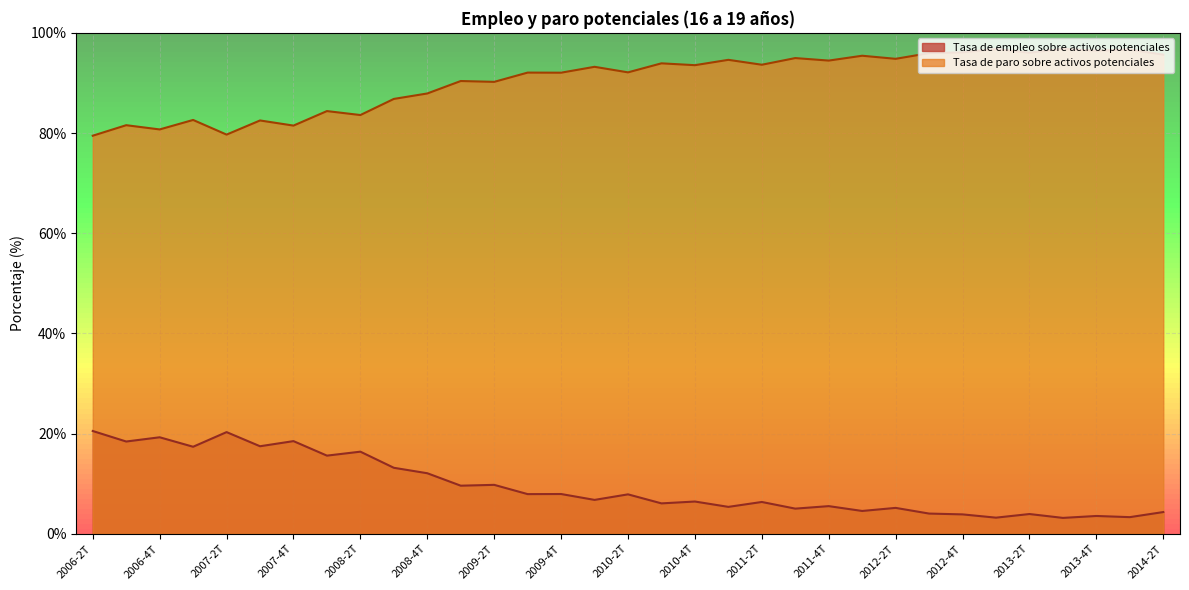

True or false: Tasa de empleo sobre activos potenciales has more than 2 interior local peaks.

True